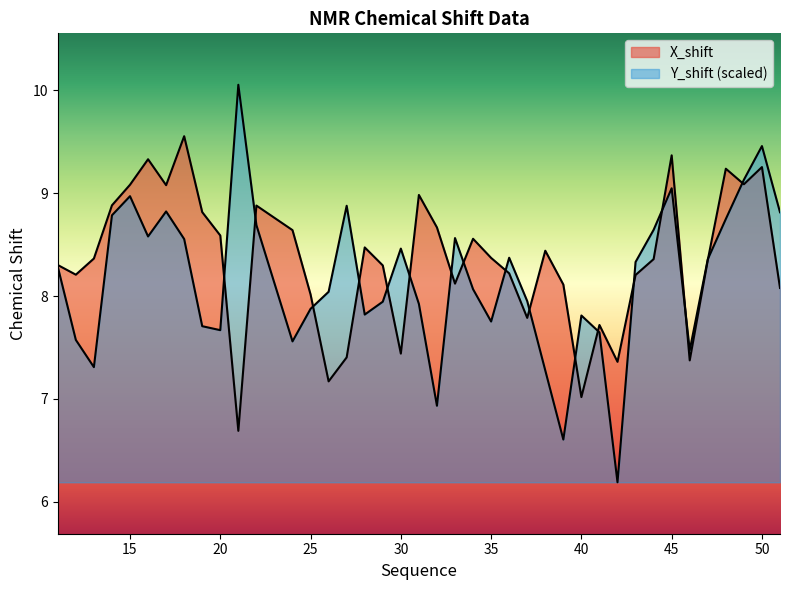

Reading left to right, what are all the values shown in this chart?

X_shift: 8.3	8.2	8.4	8.9	9.1	9.3	9.1	9.6	8.8	8.6	6.7	8.9	8.6	8.0	7.2	7.4	8.5	8.3	7.4	9.0	8.7	8.1	8.6	8.4	8.2	7.8	8.4	8.1	7.0	7.7	7.4	8.2	8.4	9.4	7.4	8.3	9.2	9.1	9.3	8.1
Y_shift: 8.3	7.6	7.3	8.8	9.0	8.6	8.8	8.6	7.7	7.7	10.1	8.7	7.6	7.9	8.0	8.9	7.8	7.9	8.5	7.9	6.9	8.6	8.1	7.8	8.4	8.0	7.3	6.6	7.8	7.6	6.2	8.3	8.6	9.0	7.5	8.4	8.7	9.1	9.5	8.8